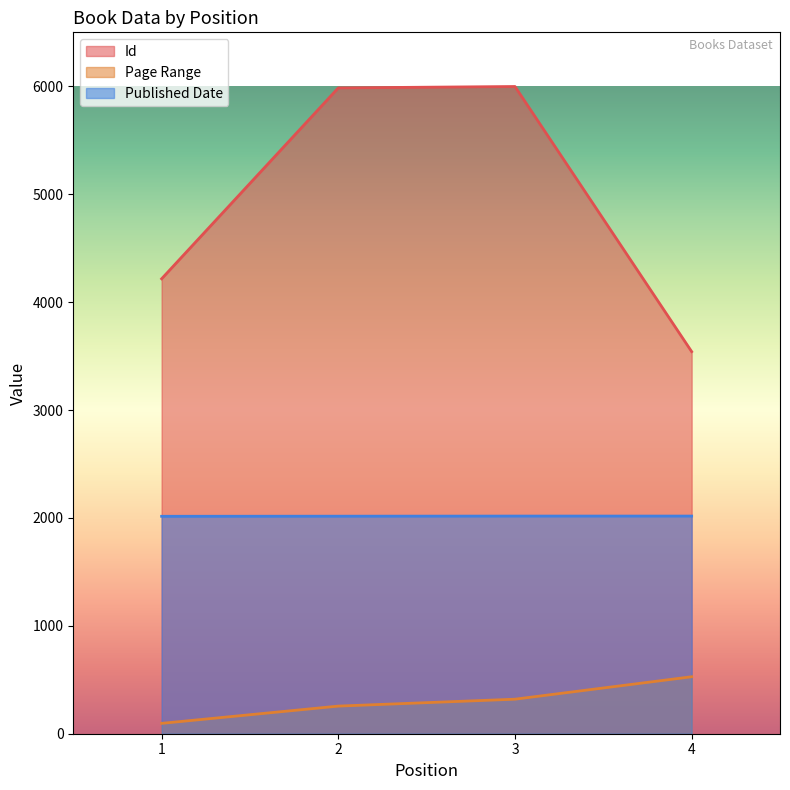

True or false: Id has more than 2 points higher than both neighbors.

False